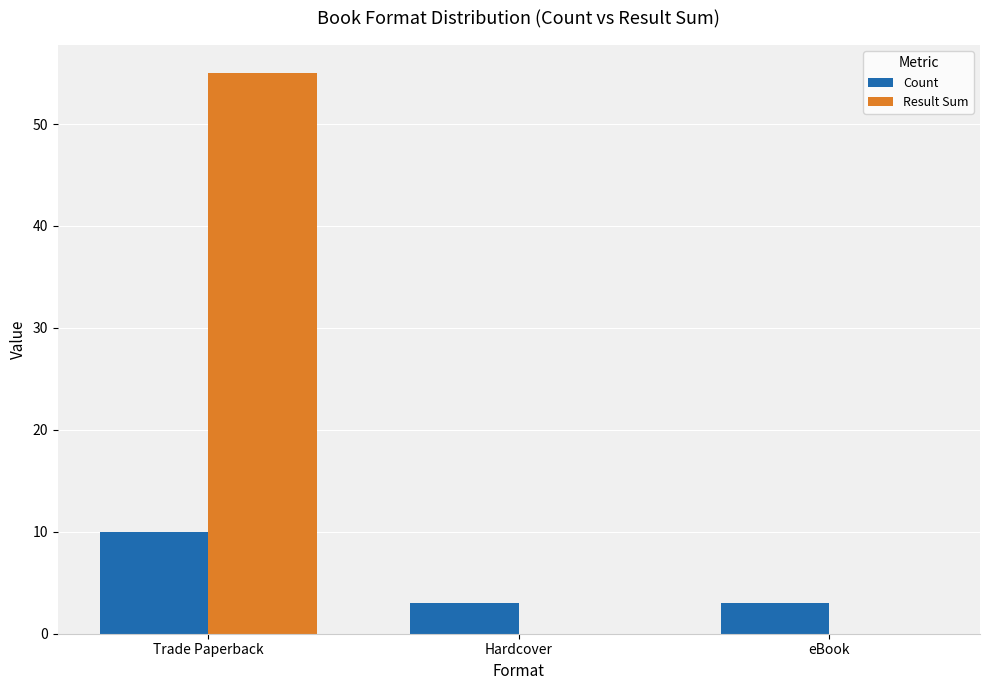

How many Count values are between 3 and 10?

3